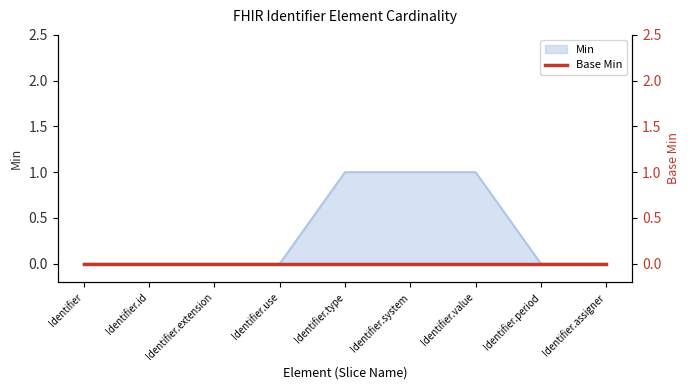

Where is the data nearest to the value 0?

Identifier